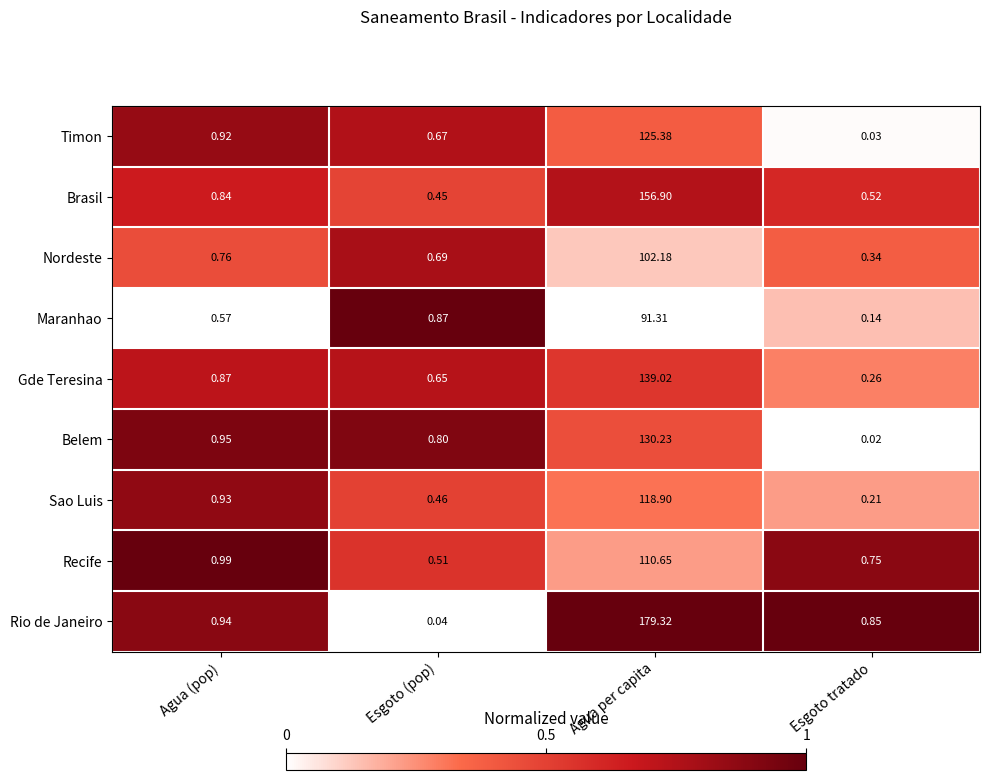

Rank the categories by Brasil value from highest to lowest.

Agua per capita, Agua (pop), Esgoto tratado, Esgoto (pop)